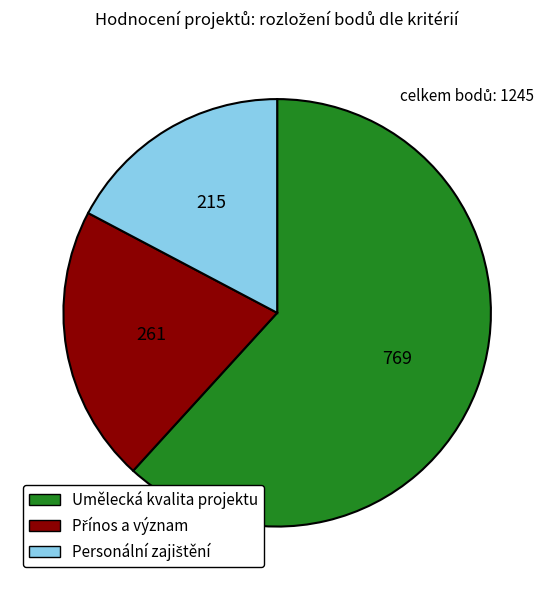

What is the largest slice in the pie chart?

Umělecká kvalita projektu